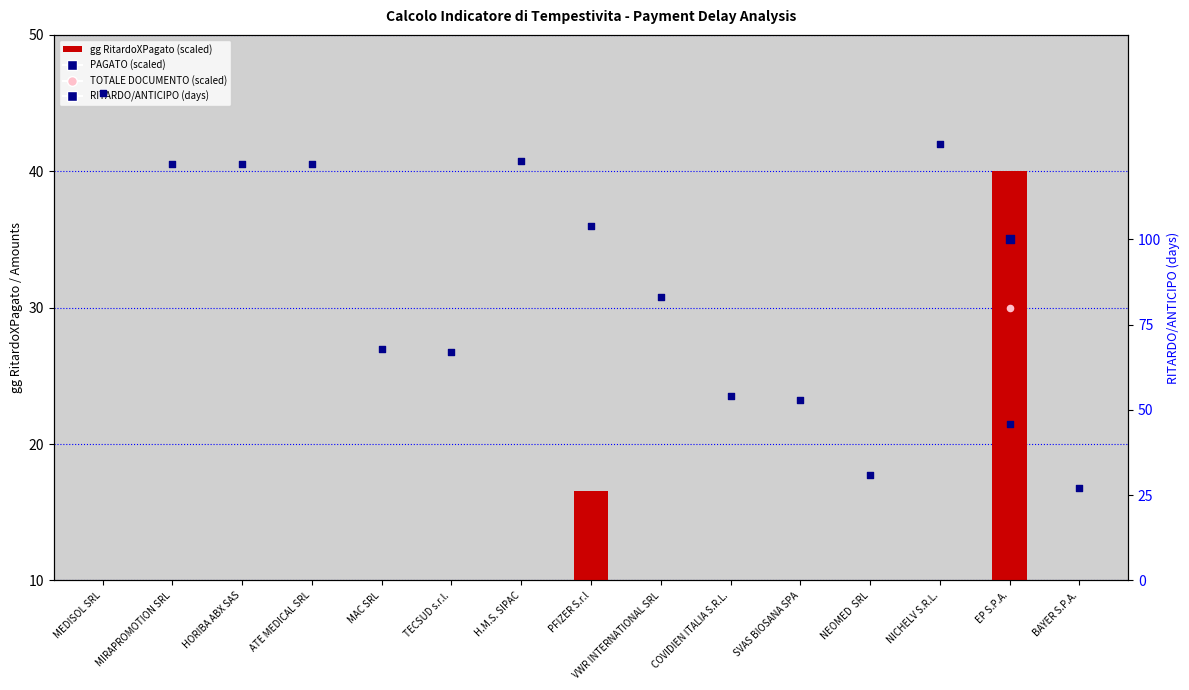

At which category is the sum across all series the highest?

EP S.P.A.